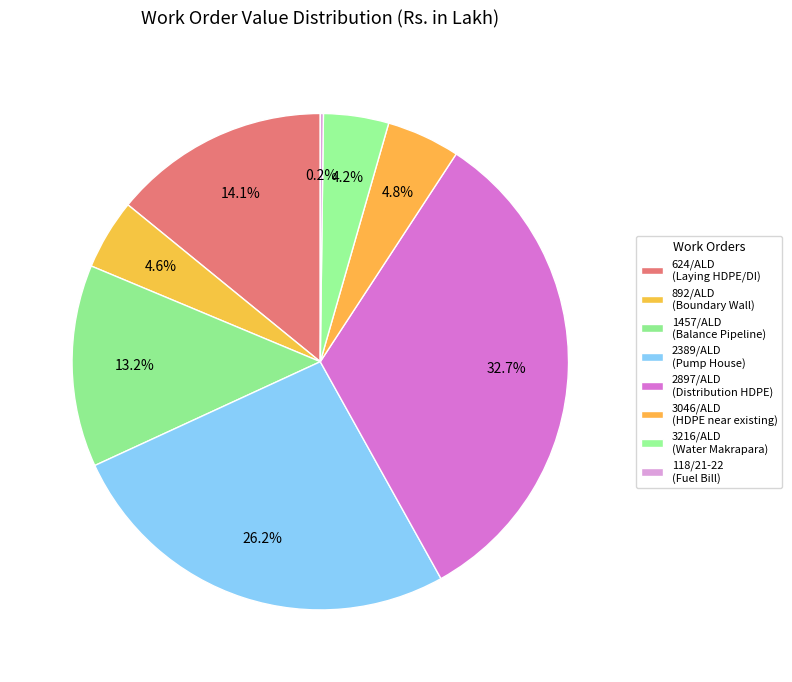

Count the number of slices in the pie.

8